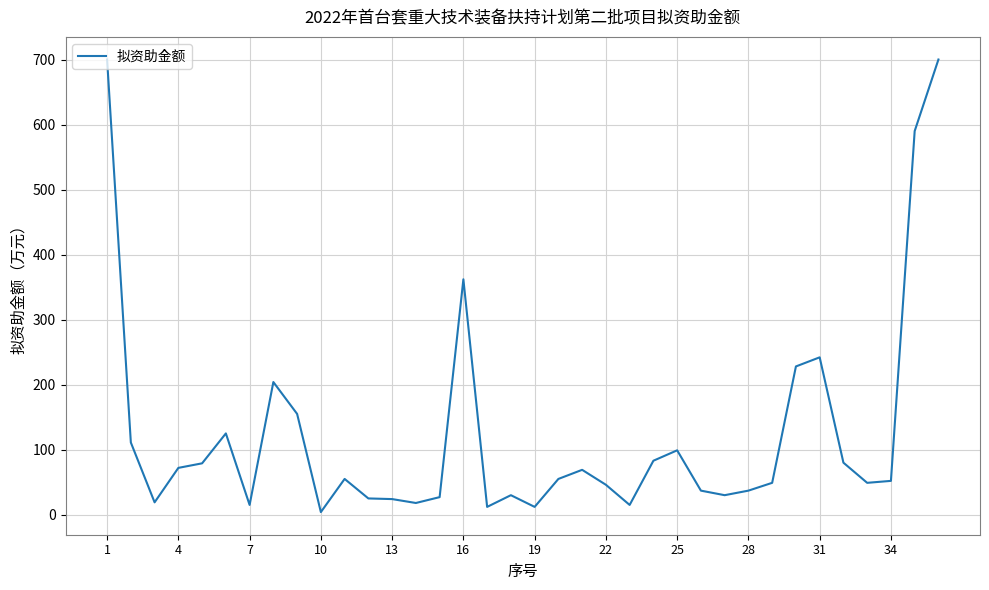

How many lines are shown in the chart?

1